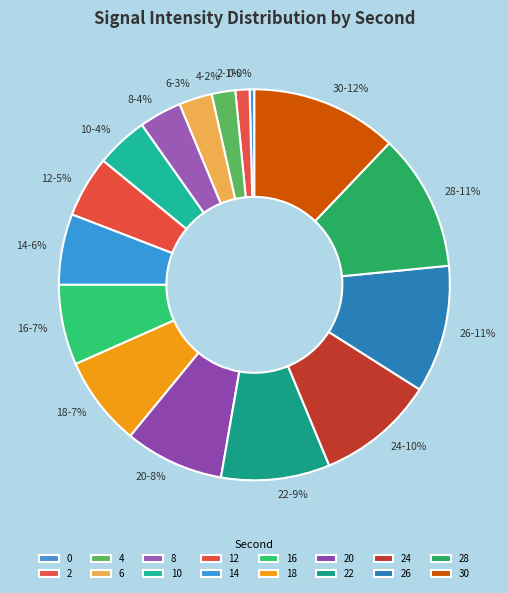

Count the number of slices in the pie.

16